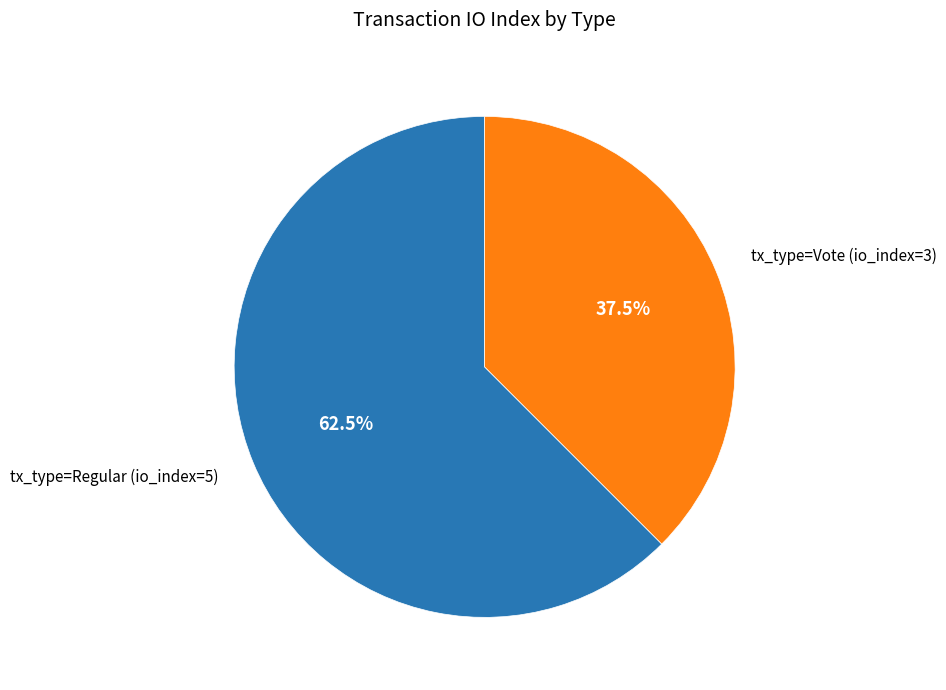

Rank the categories by value from lowest to highest.

tx_type=Vote (io_index=3), tx_type=Regular (io_index=5)